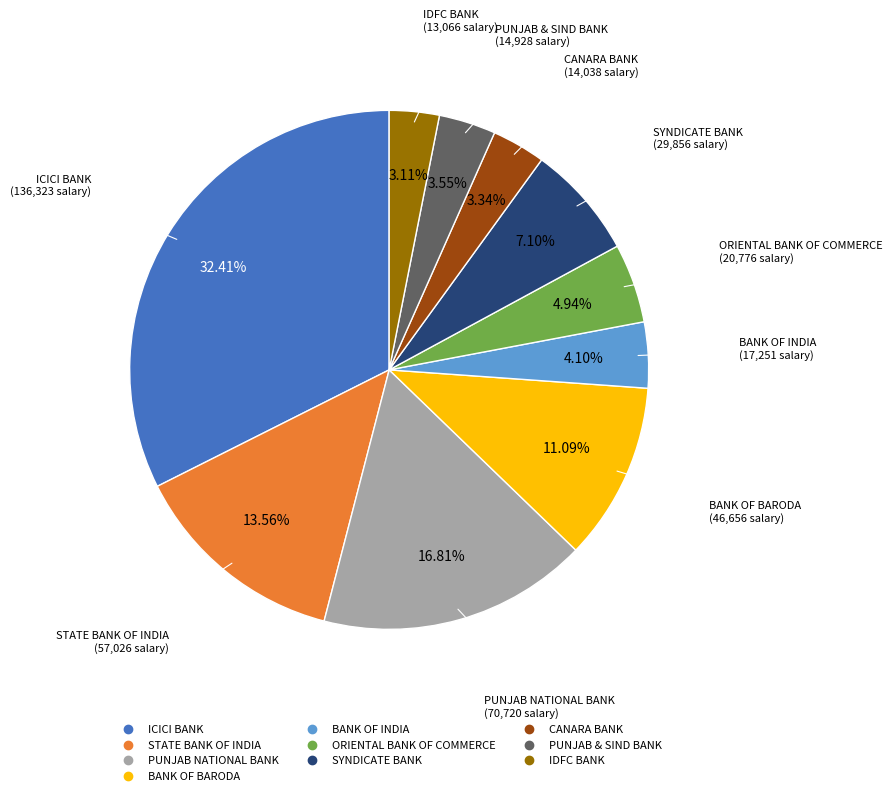

Is the sum of ORIENTAL BANK OF COMMERCE and CANARA BANK greater than half?

No